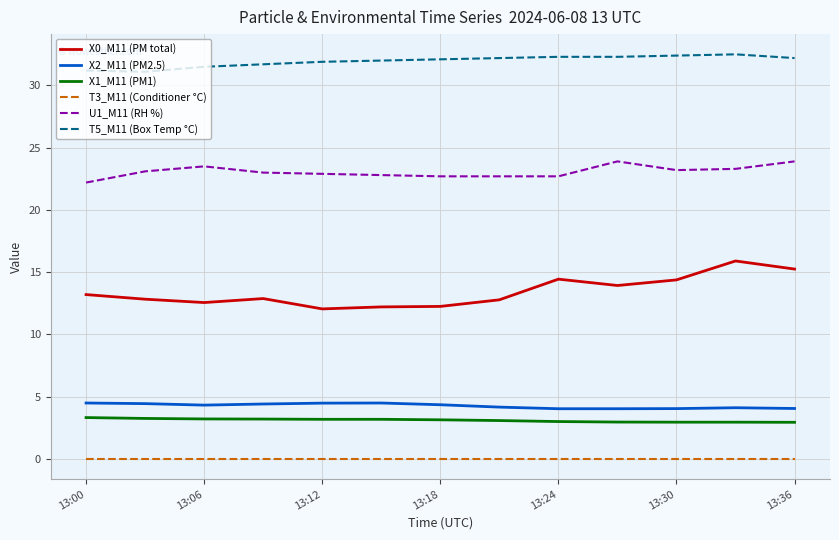

Which series has the widest spread of values?

X0_M11 (PM total)